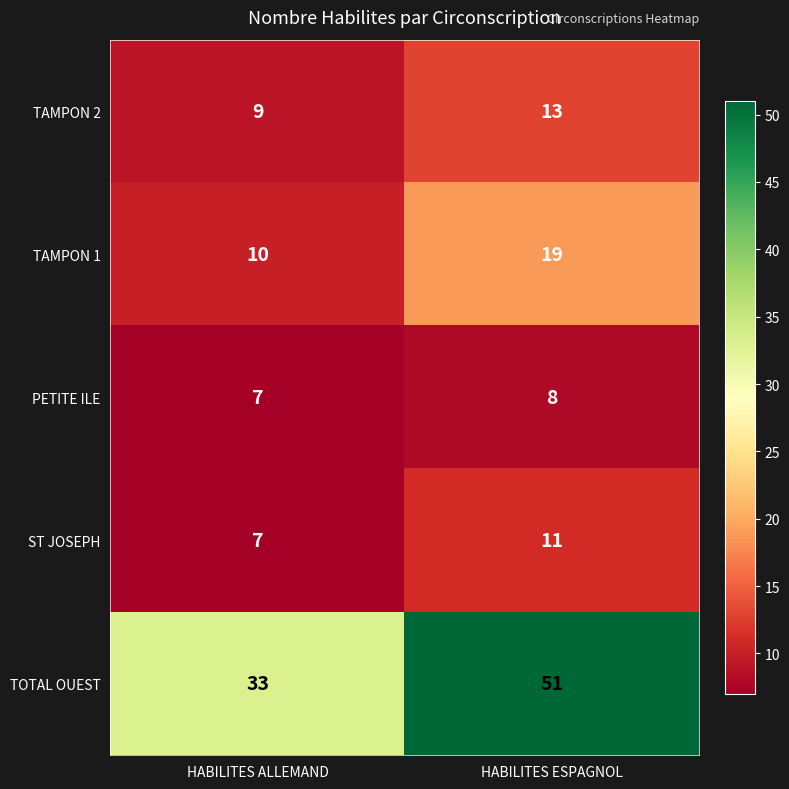

Which series has the largest range (max minus min)?

TOTAL OUEST